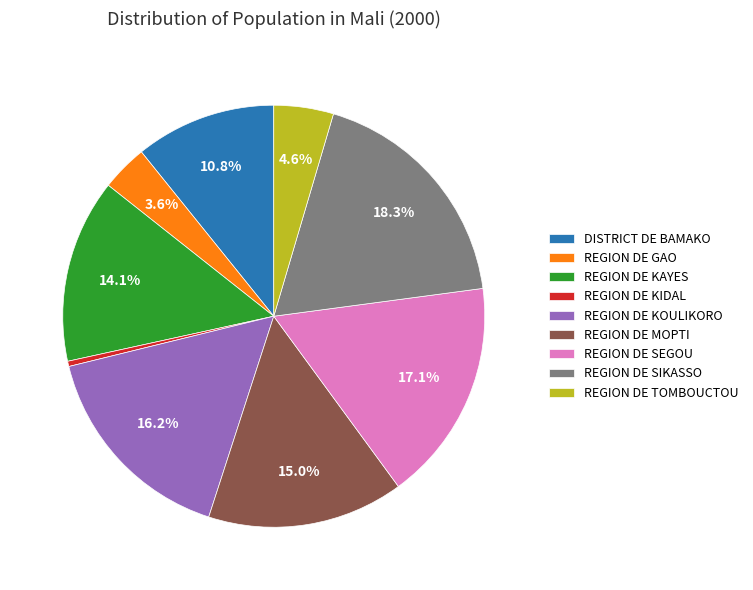

Which has a higher value, REGION DE KAYES or REGION DE KIDAL?

REGION DE KAYES